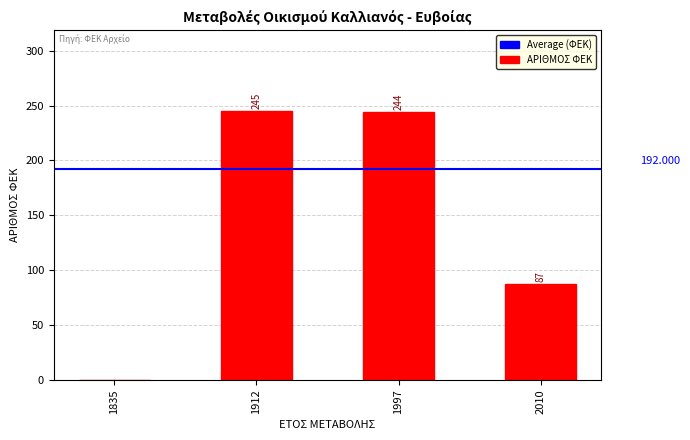

Reading right to left, extract all data points from this chart.

87	244	245	0